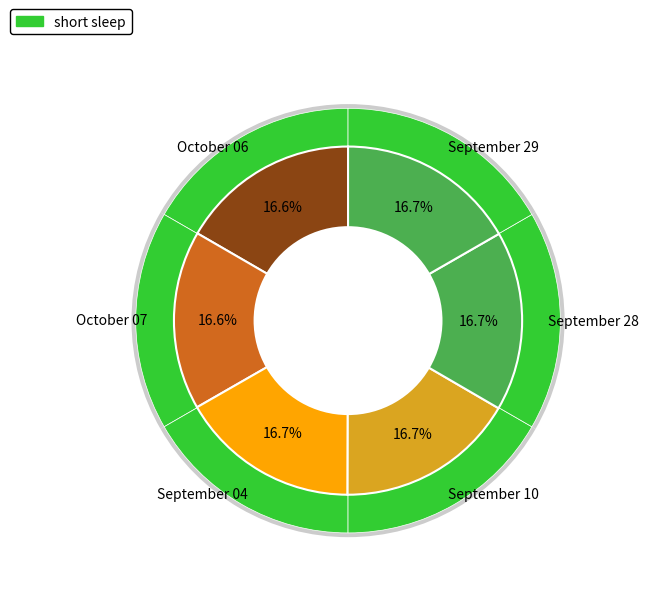

To the nearest percent, what is the combined percentage of September 04 and September 10?

33%